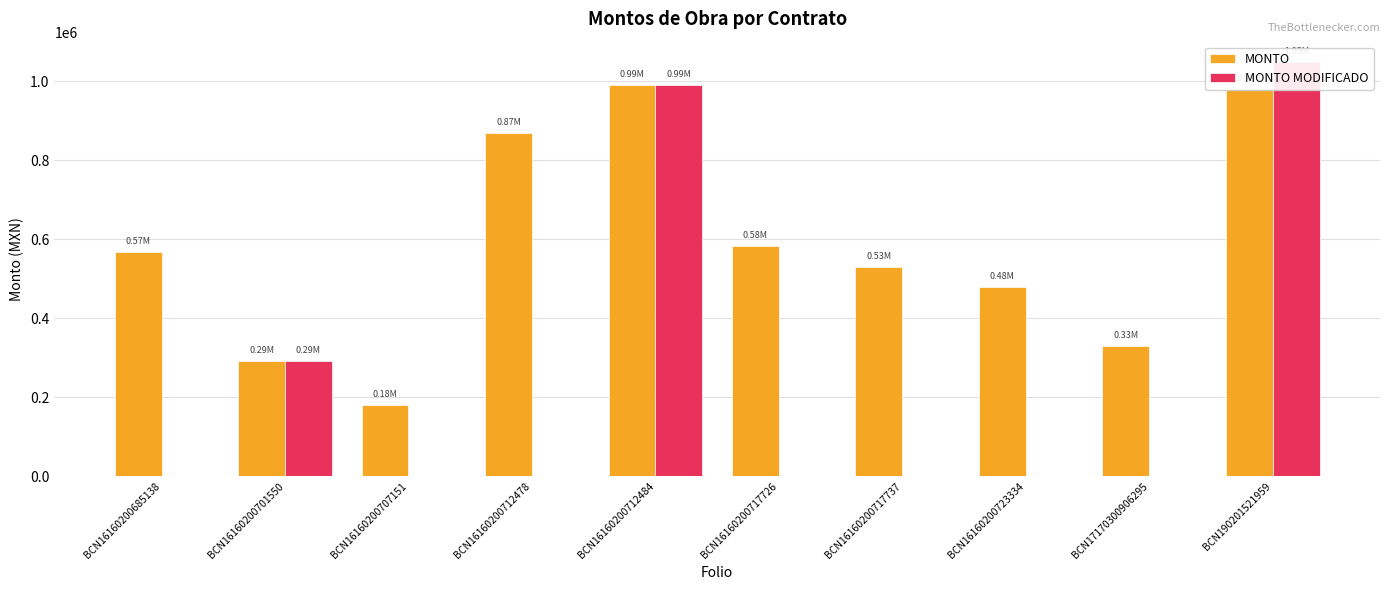

Rank the categories by MONTO value from lowest to highest.

BCN16160200707151, BCN16160200701550, BCN17170300906295, BCN16160200723334, BCN16160200717737, BCN16160200685138, BCN16160200717726, BCN16160200712478, BCN190201521959, BCN16160200712484